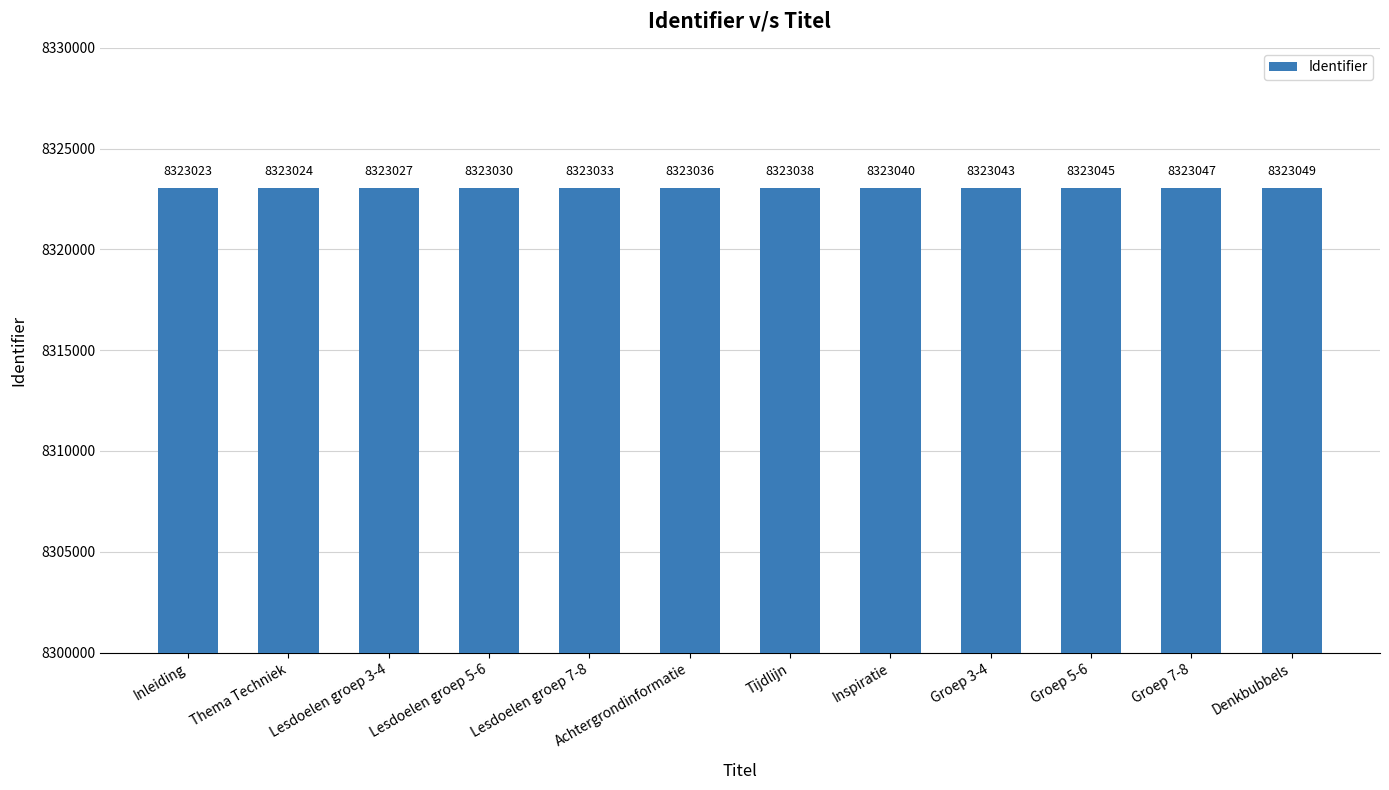

What is the change in value from Inspiratie to Groep 3-4?

+3